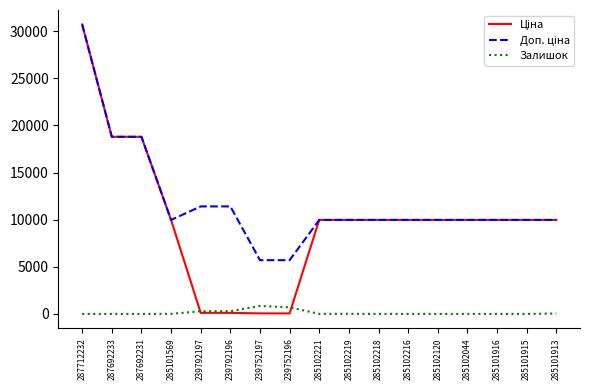

The value of Залишок at 285101915 is 0.0. True or false?

True